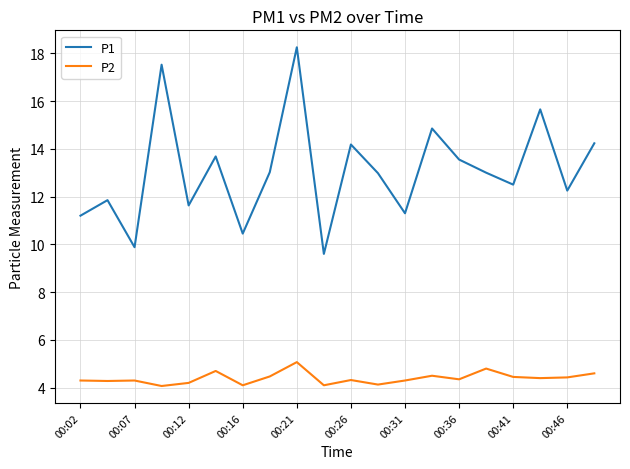

Which series has the largest total across all categories?

P1